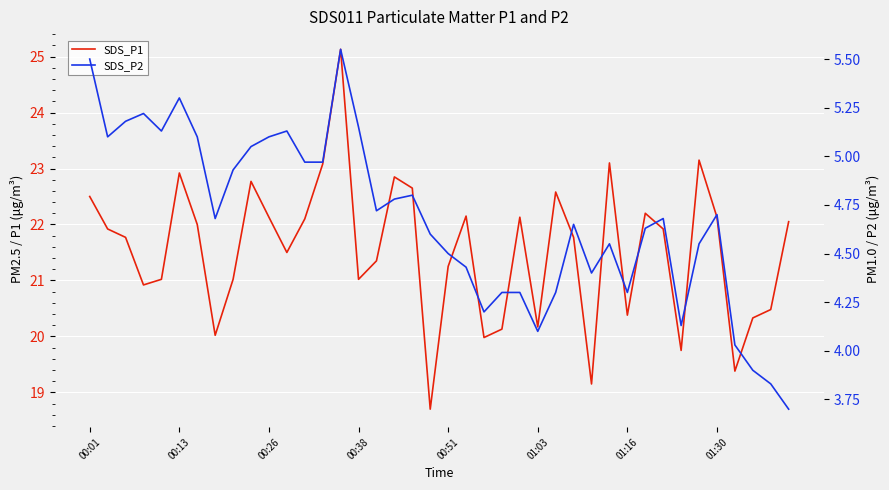

Which category has the highest value across all series?

14